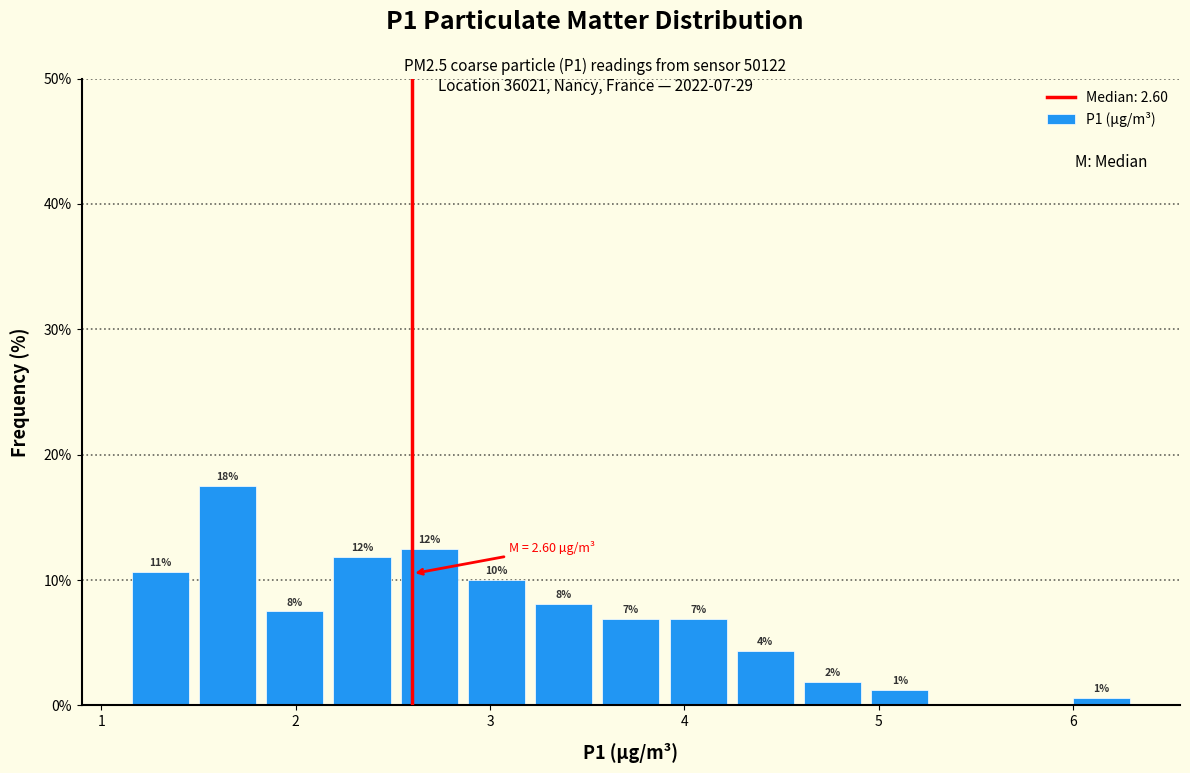

Around what value on the x-axis is the tallest bar? Give the approximate position of its centre, as read against the axis.

1.6